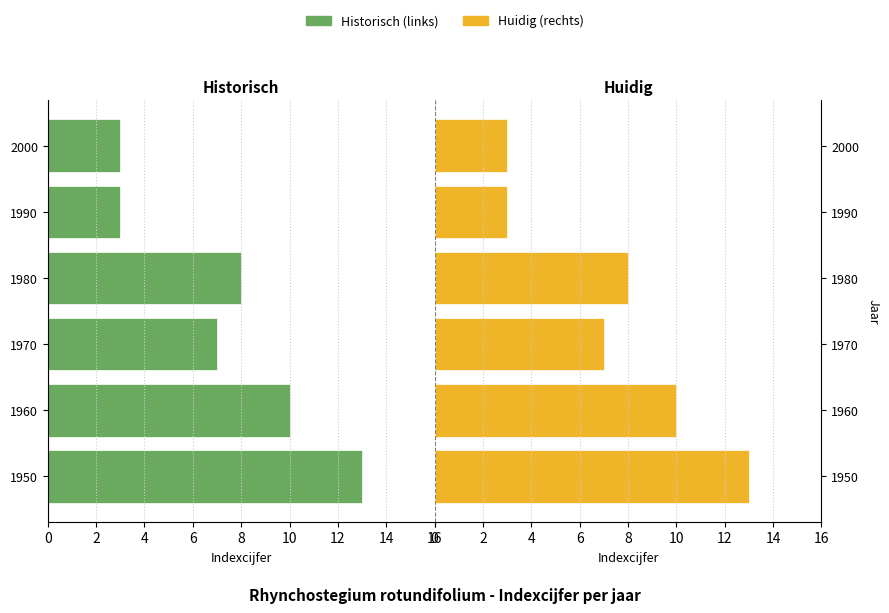

Rank the series by their maximum value, from lowest to highest.

Indexcijfer (links), Indexcijfer (rechts)